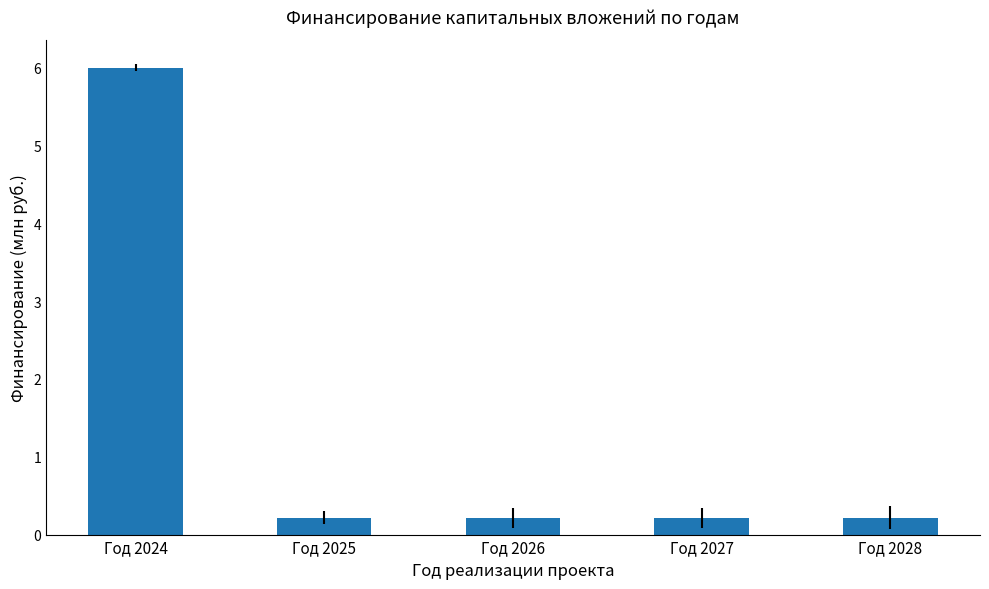

Reading left to right, extract all data points from this chart.

Год 2024=6.0	Год 2025=0.2	Год 2026=0.2	Год 2027=0.2	Год 2028=0.2